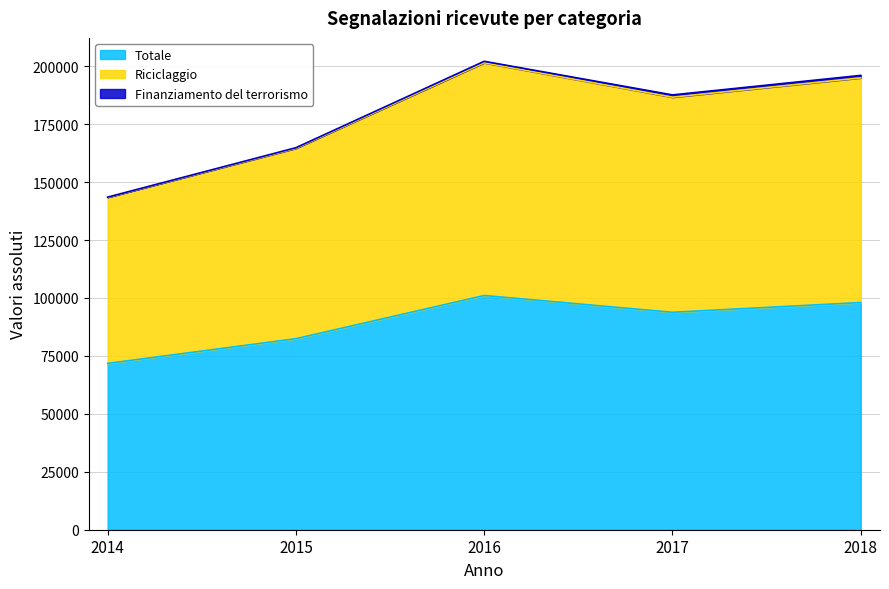

What is the lowest value of the Totale series?

71758